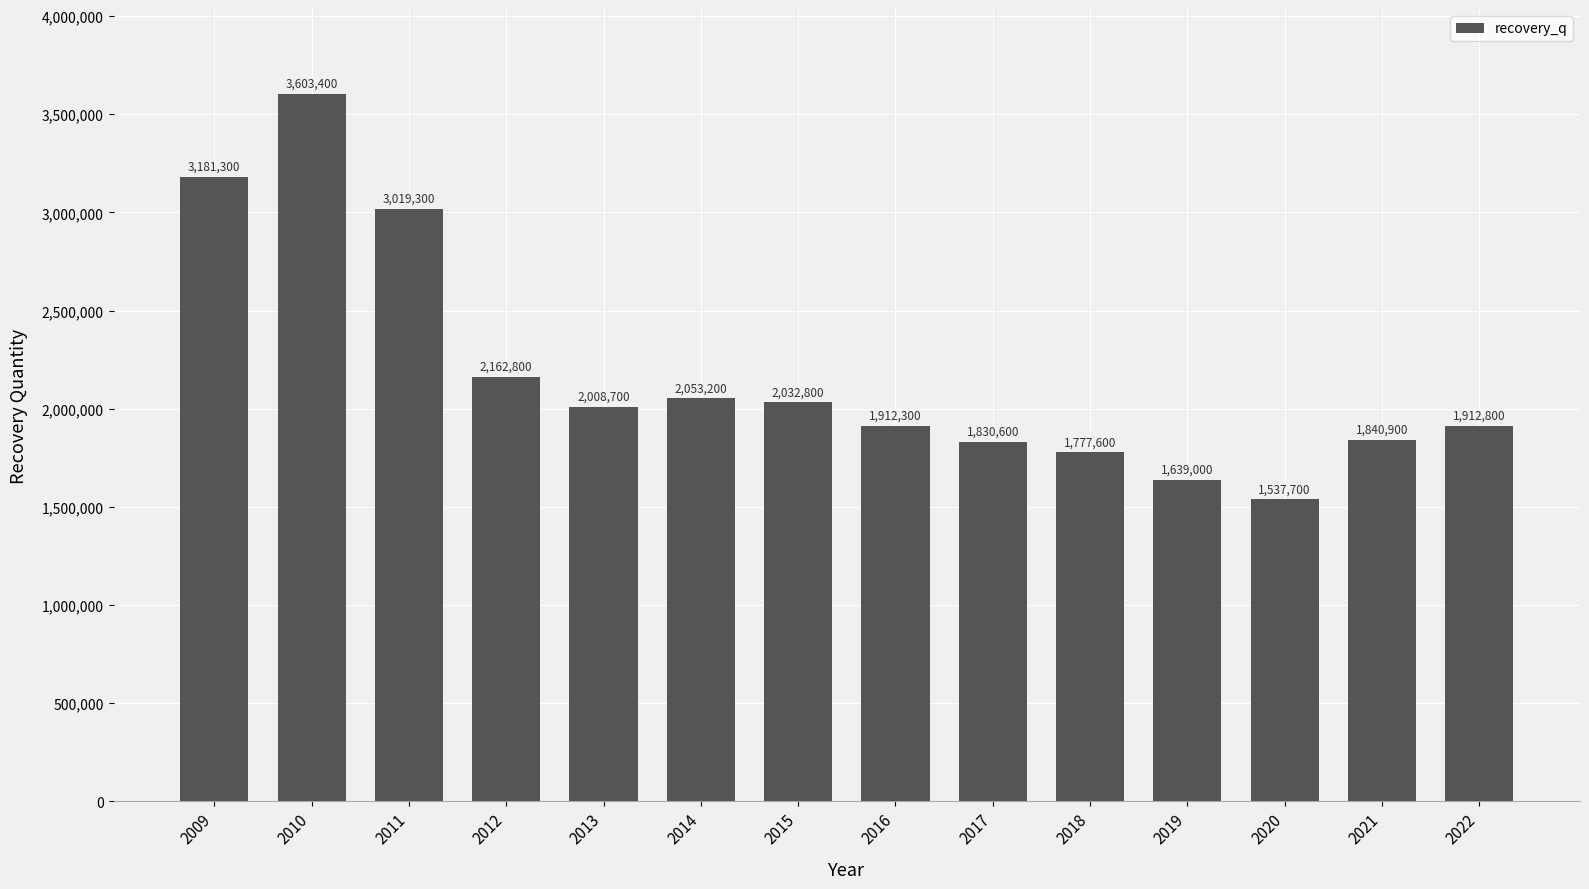

The chart shows a value of 1639000 at 2019. True or false?

True